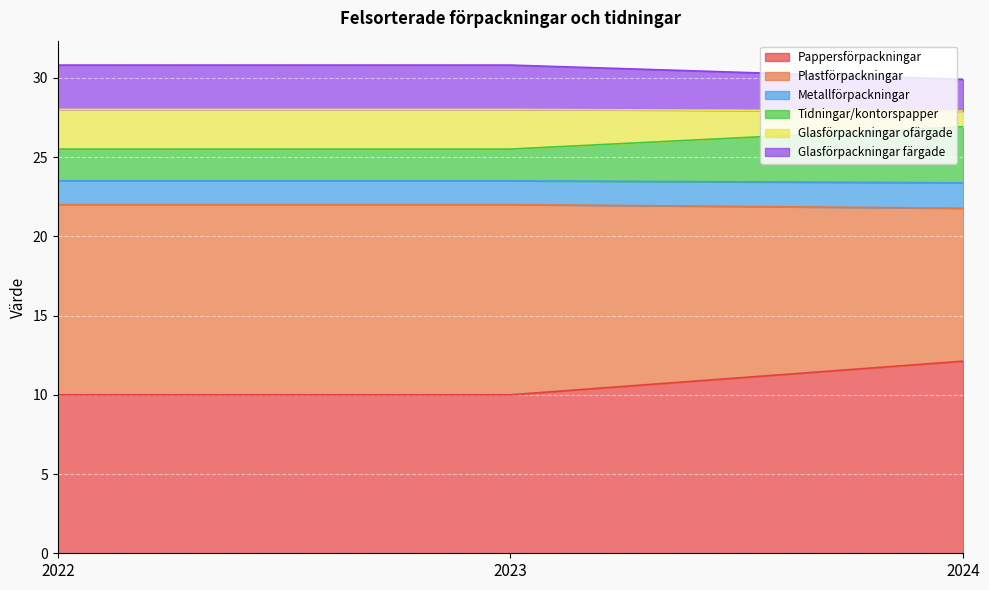

Which series changed the most between 2022 and 2024?

Plastförpackningar